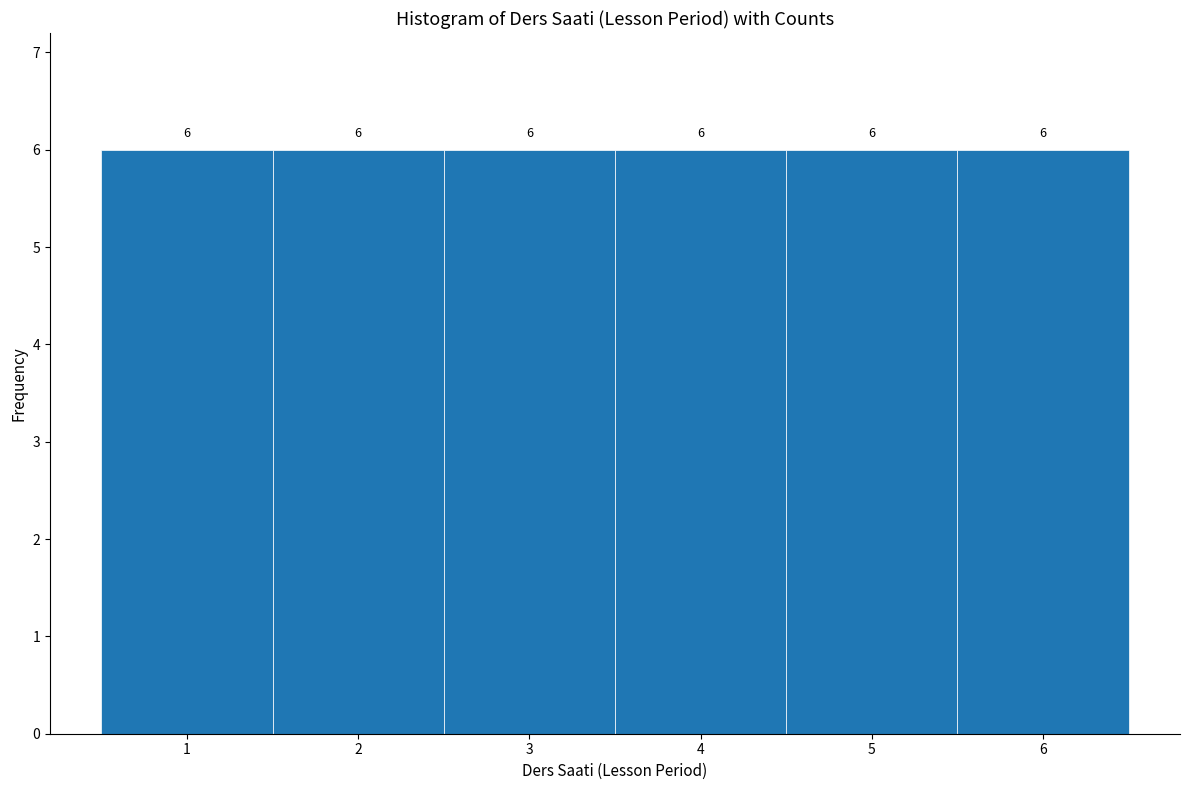

Reading left to right, transcribe this chart: for each bar, give the range it covers on the x-axis and its height.

0.5 to 1.5: 6
1.5 to 2.5: 6
2.5 to 3.5: 6
3.5 to 4.5: 6
4.5 to 5.5: 6
5.5 to 6.5: 6